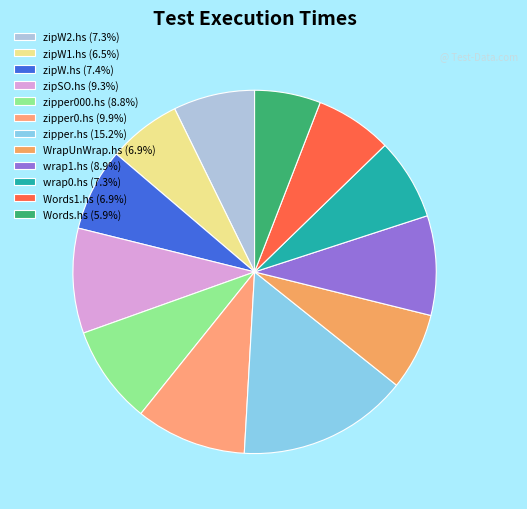

Does WrapUnWrap.hs account for over 50% of the chart?

No